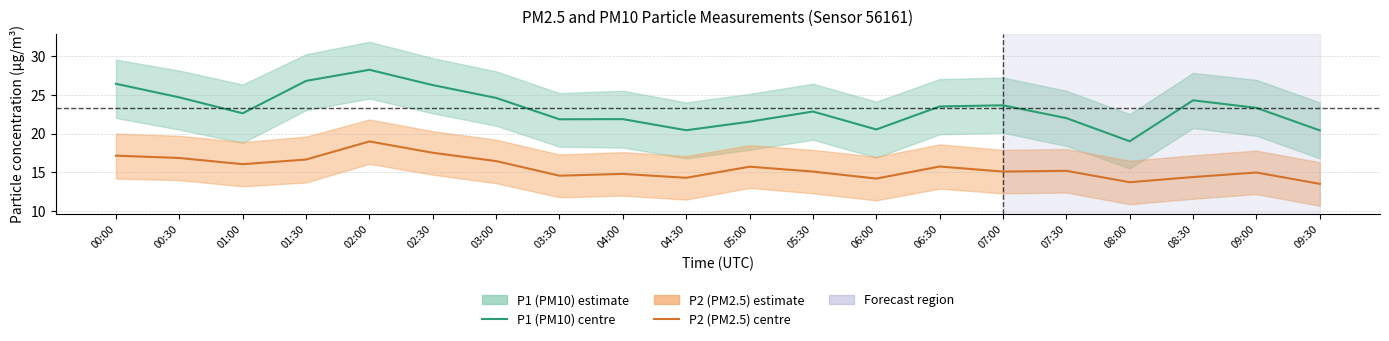

List the labels in order of P1 (PM10) value, largest first.

02:00, 01:30, 00:00, 02:30, 00:30, 03:00, 08:30, 07:00, 06:30, 09:00, 05:30, 01:00, 07:30, 04:00, 03:30, 05:00, 06:00, 04:30, 09:30, 08:00